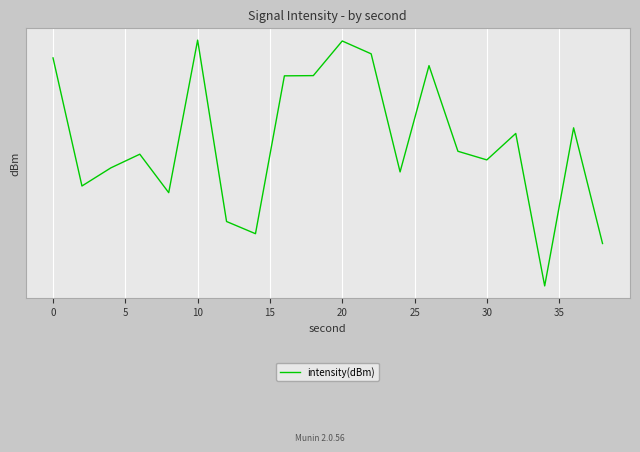

How many points are lower than both their immediate neighbors (excluding endpoints)?

6